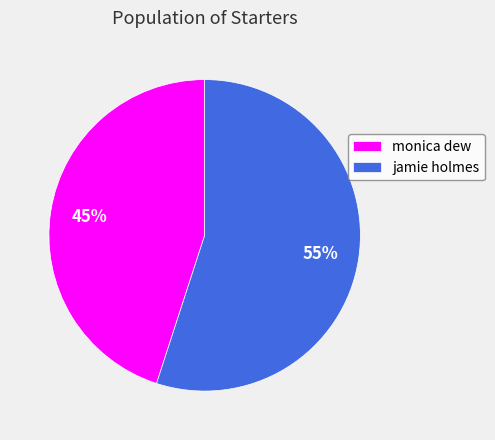

Do jamie holmes and monica dew together represent more than half of the pie?

Yes